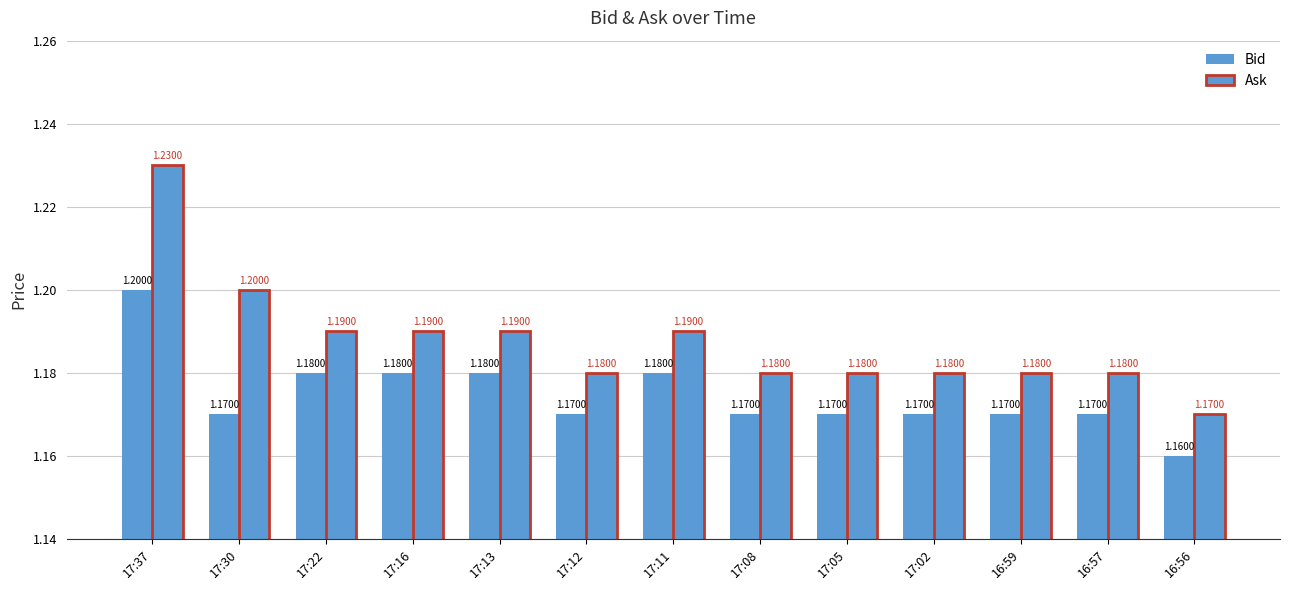

How many groups of bars are there?

13